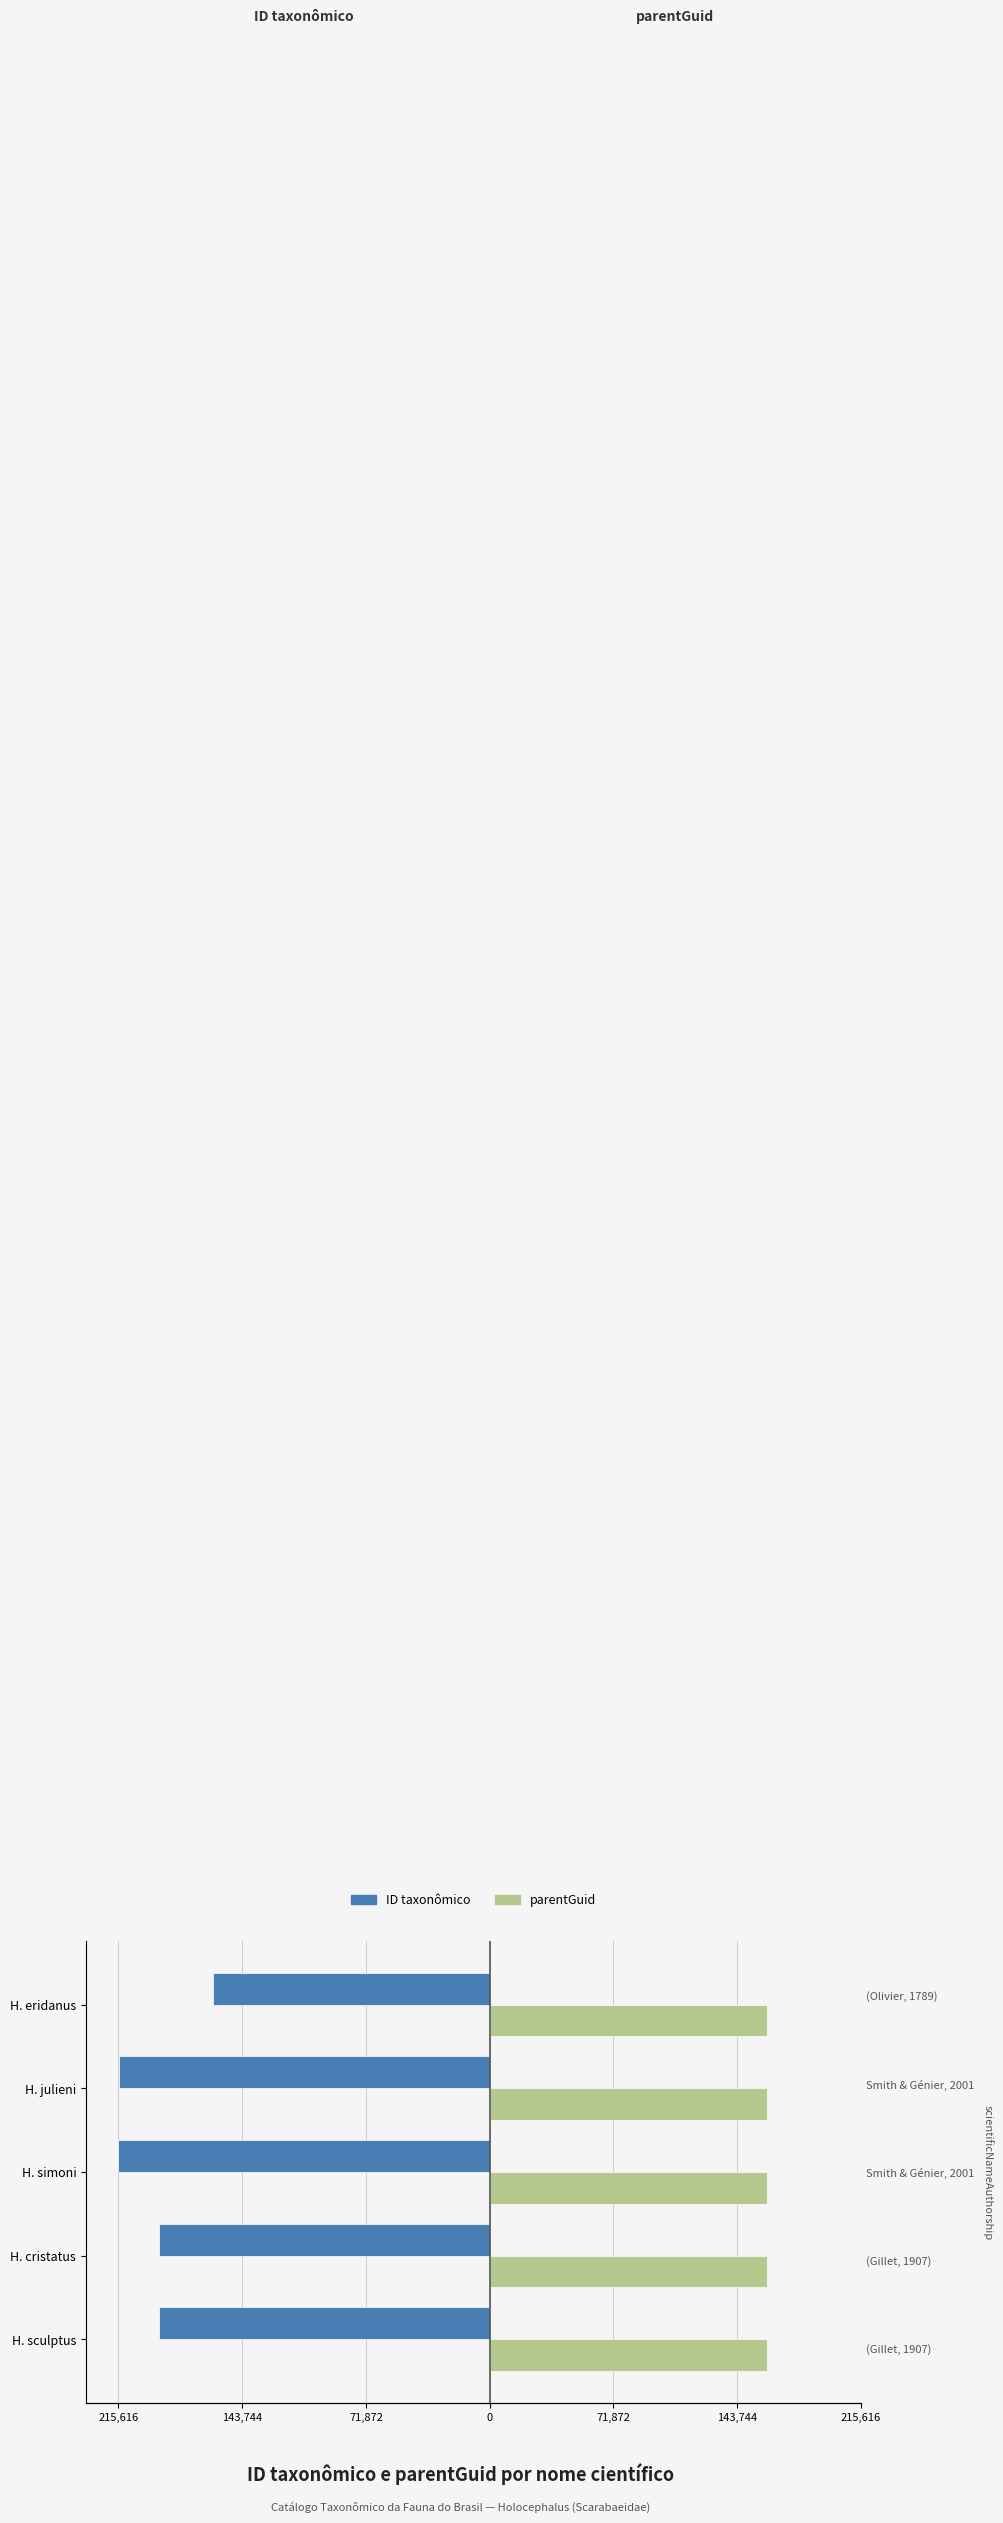

What is the value of the ID taxonômico bar at the 1st from the left?

-192268.0